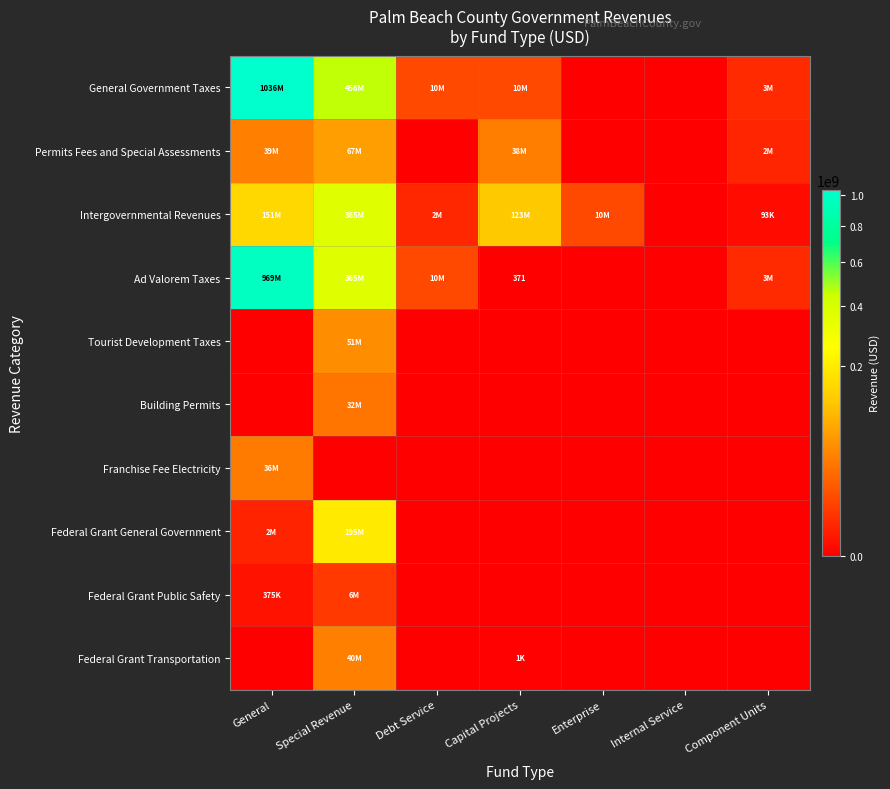

How many categories are shown in the chart?

7